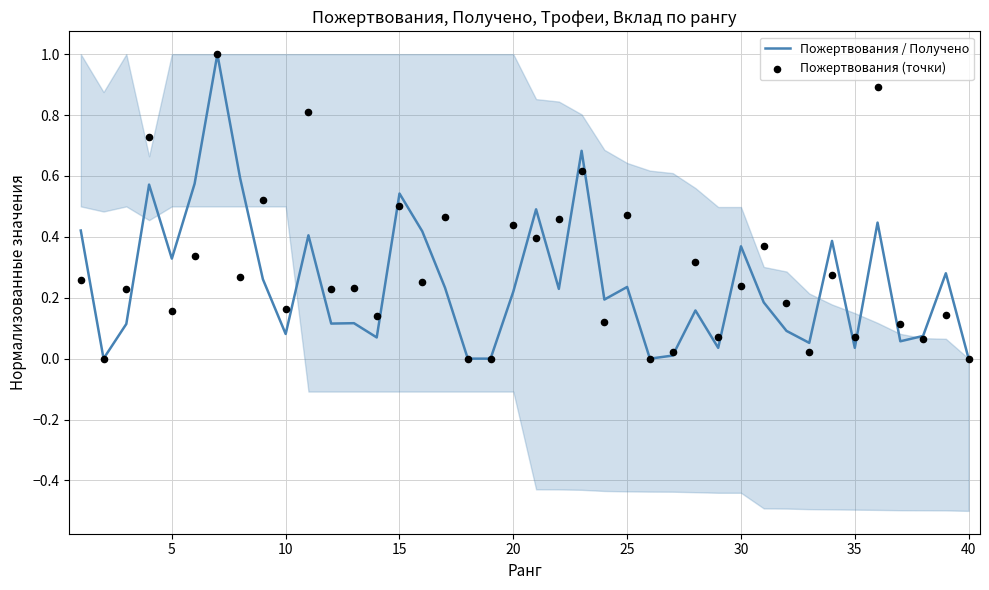

Which series reaches the maximum Y coordinate?

Пожертвования / Получено